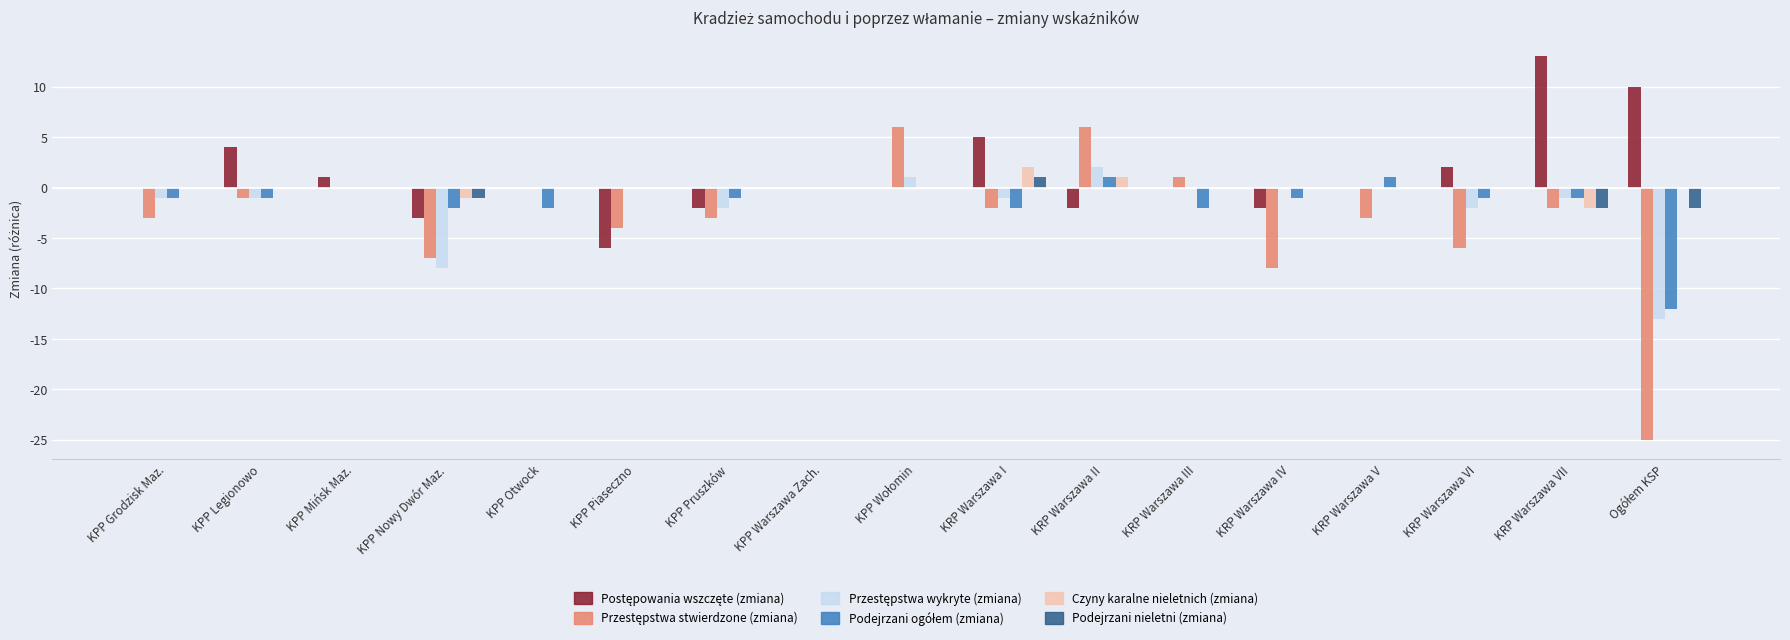

How many categories are shown in the chart?

17